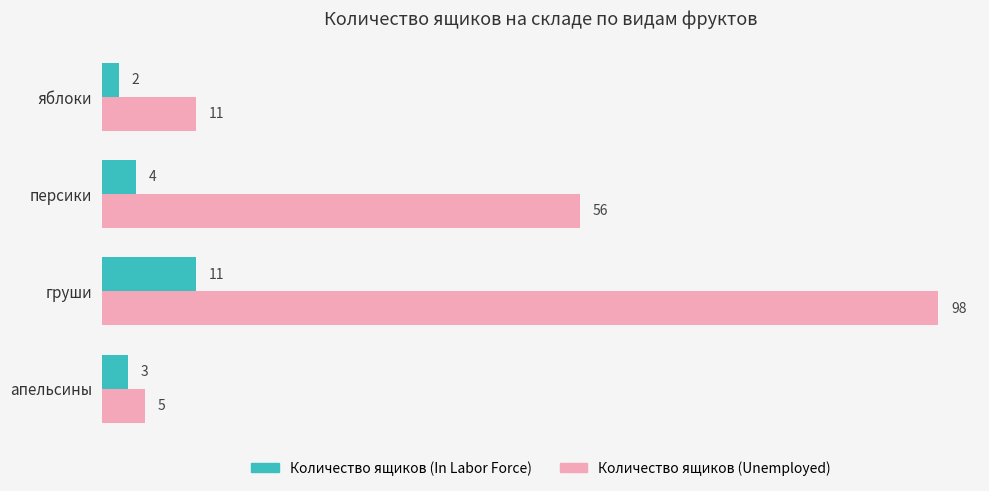

At which label does Количество ящиков (In Labor Force) reach its peak?

груши